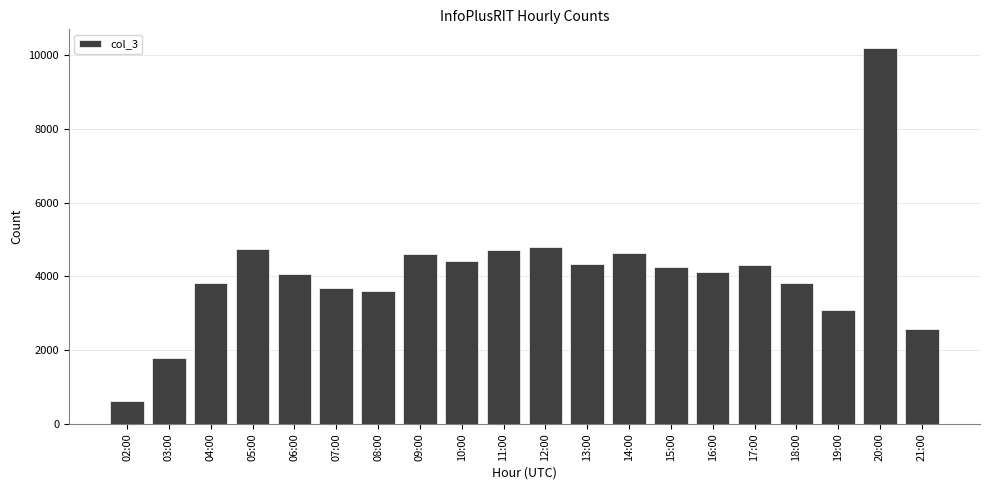

What is the greatest value displayed?

10189